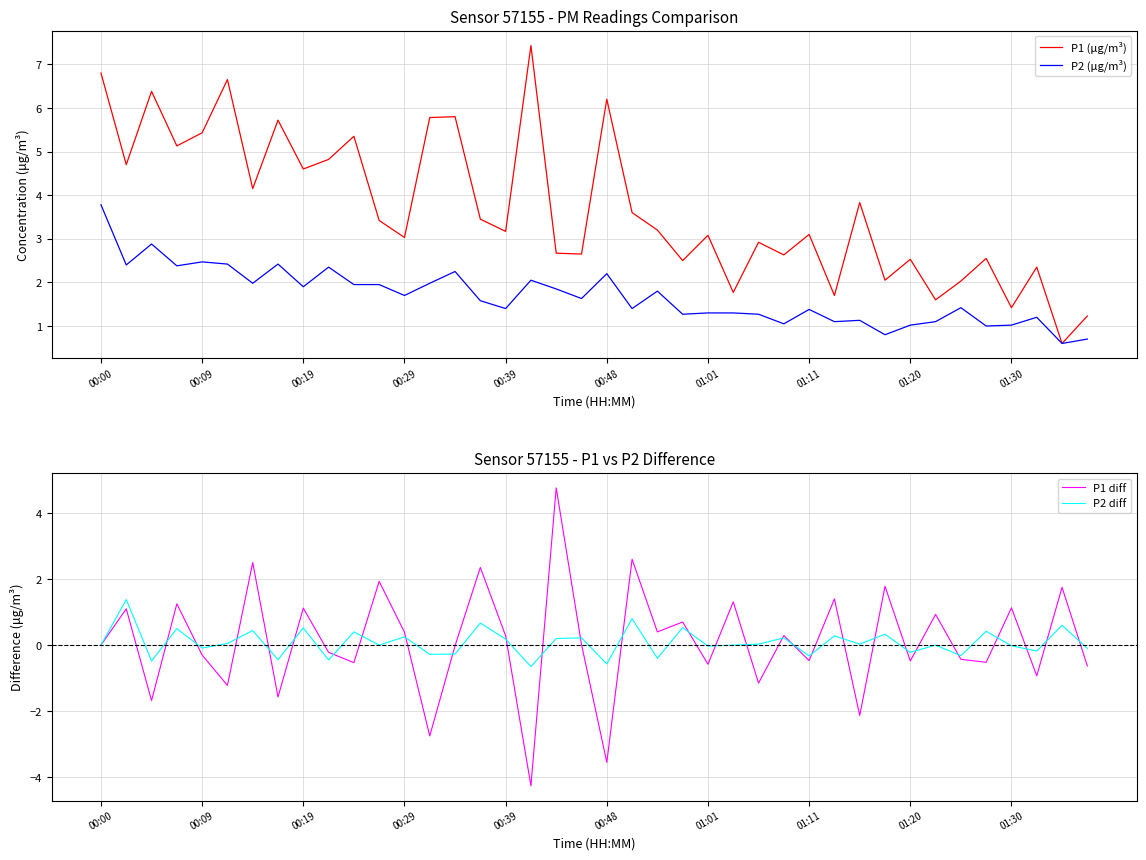

How many interior local valleys does the P1 diff series have?

15